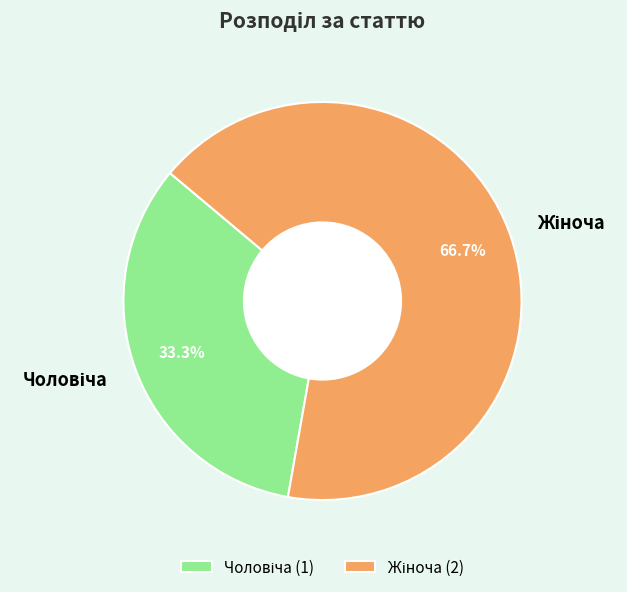

Is there any slice that represents more than half of the pie?

Yes